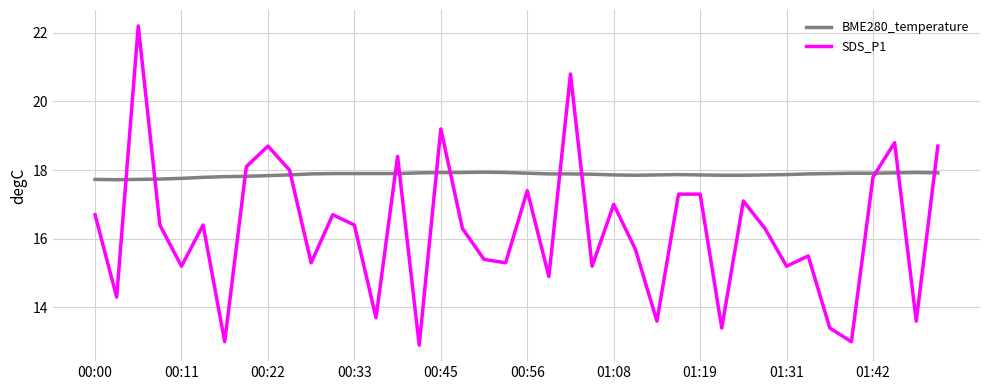

Which series ends up on top after the final intersection of BME280_temperature and SDS_P1?

SDS_P1